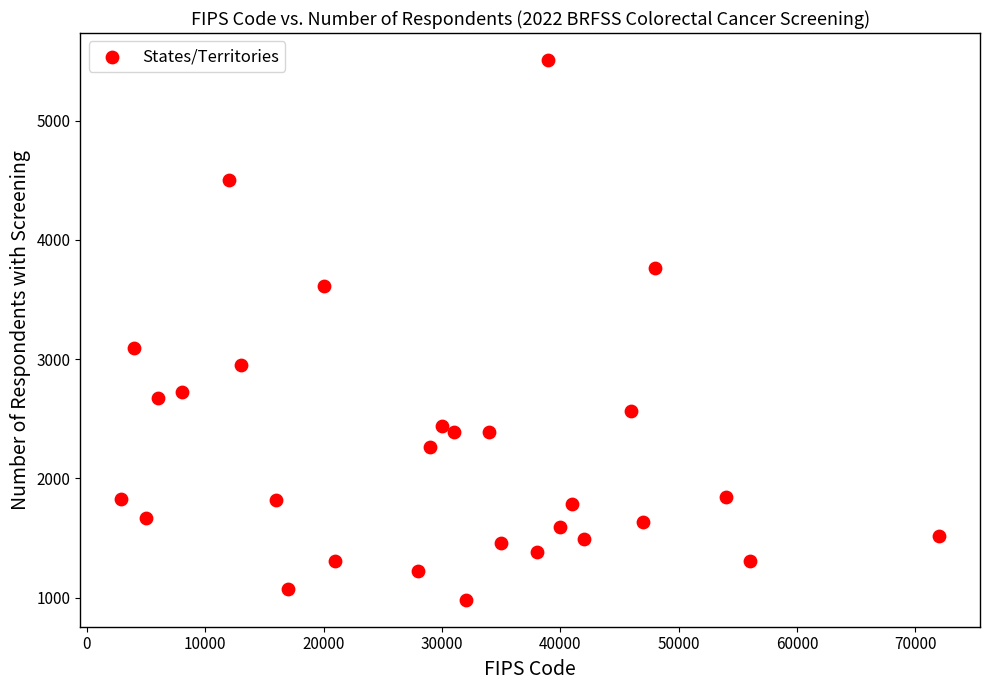

What is the range of Y values (max minus min)?

4527